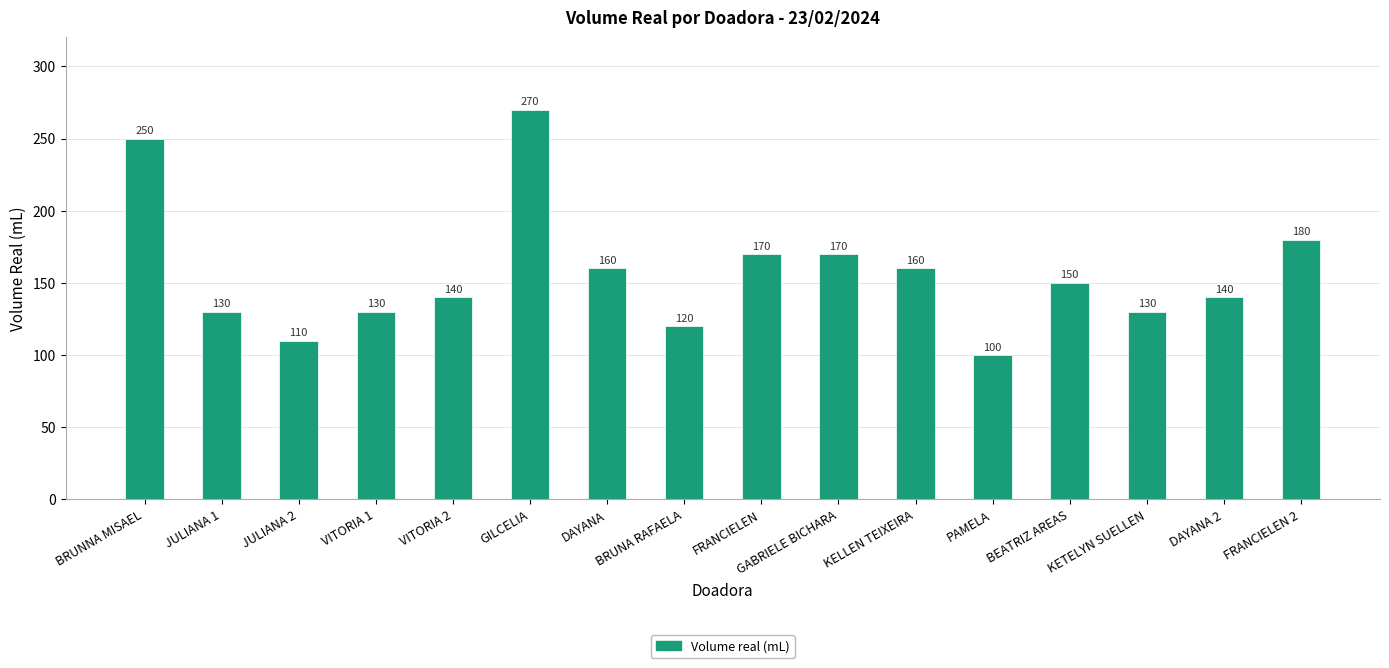

Reading left to right, what are all the values shown in this chart?

BRUNNA MISAEL=250	JULIANA 1=130	JULIANA 2=110	VITORIA 1=130	VITORIA 2=140	GILCELIA=270	DAYANA=160	BRUNA RAFAELA=120	FRANCIELEN=170	GABRIELE BICHARA=170	KELLEN TEIXEIRA=160	PAMELA=100	BEATRIZ AREAS=150	KETELYN SUELLEN=130	DAYANA 2=140	FRANCIELEN 2=180